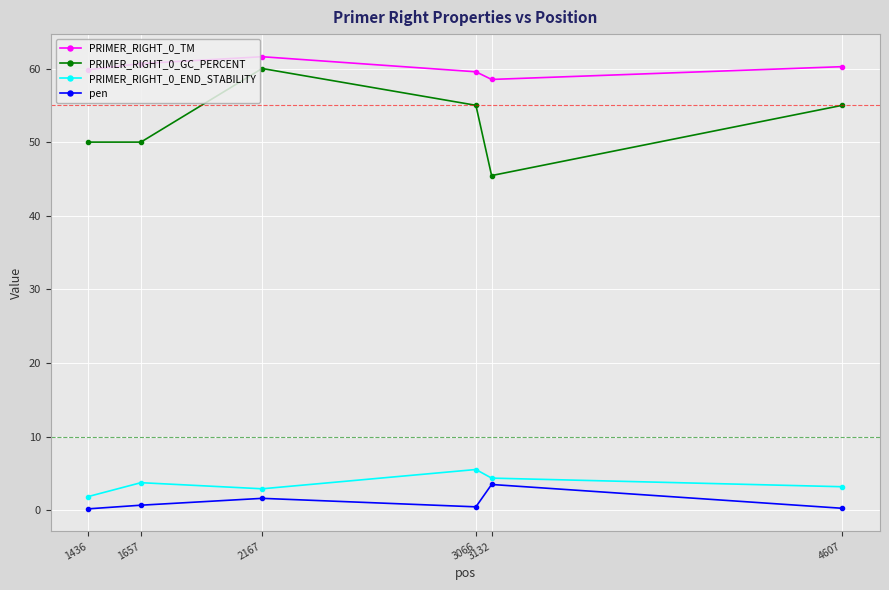

True or false: pen has a value of 0.7 at 1657.

True